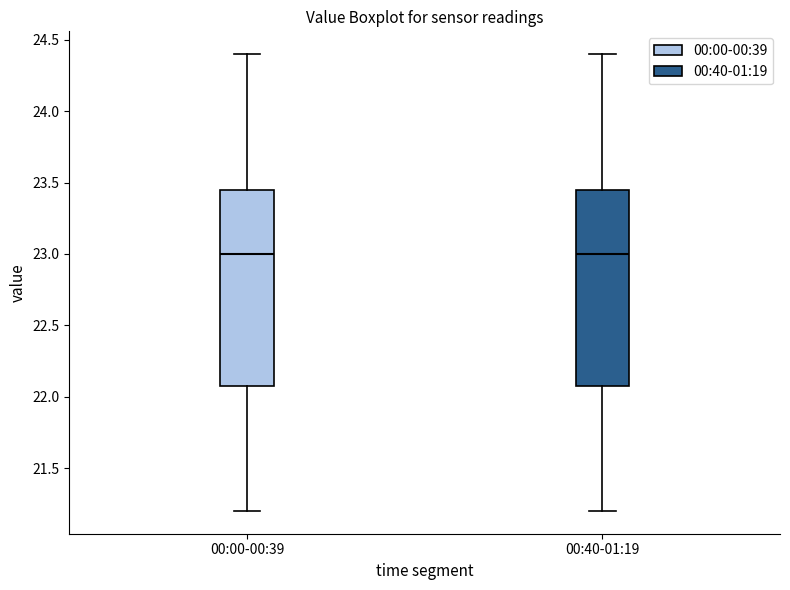

Where does the lower whisker of the box for 00:40-01:19 end on the y-axis? The values are not printed on the chart, so give them approximately, as read against the axis.

21.20